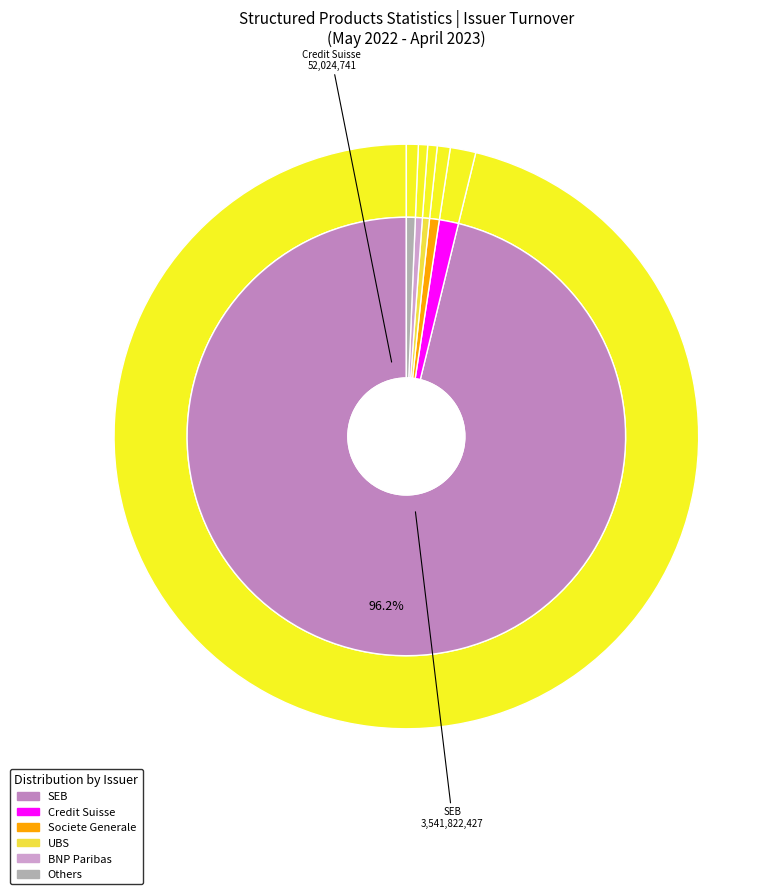

The UBS slice represents 11% of the pie. True or false?

False